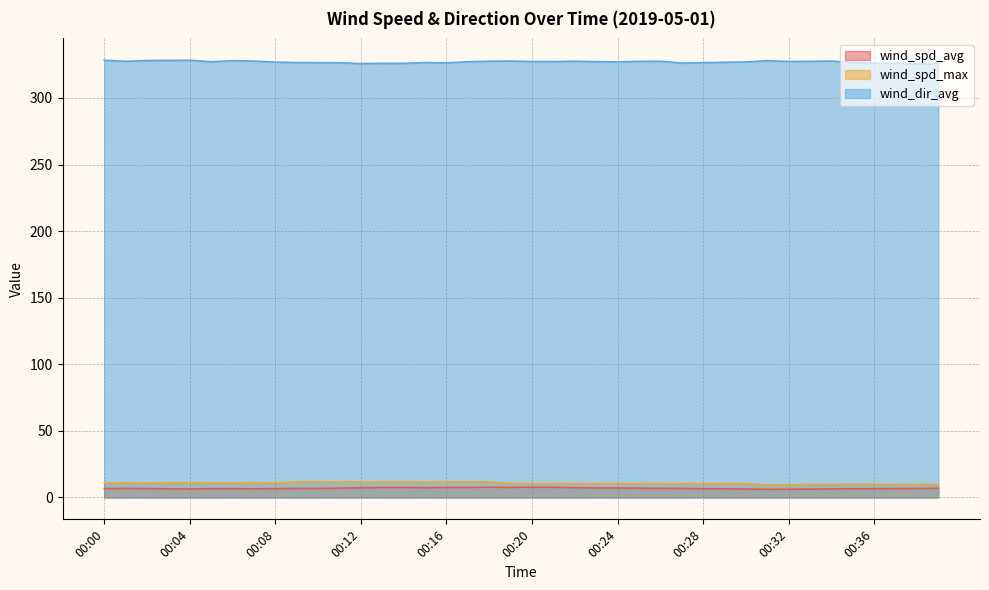

Count the number of data series in this chart.

3